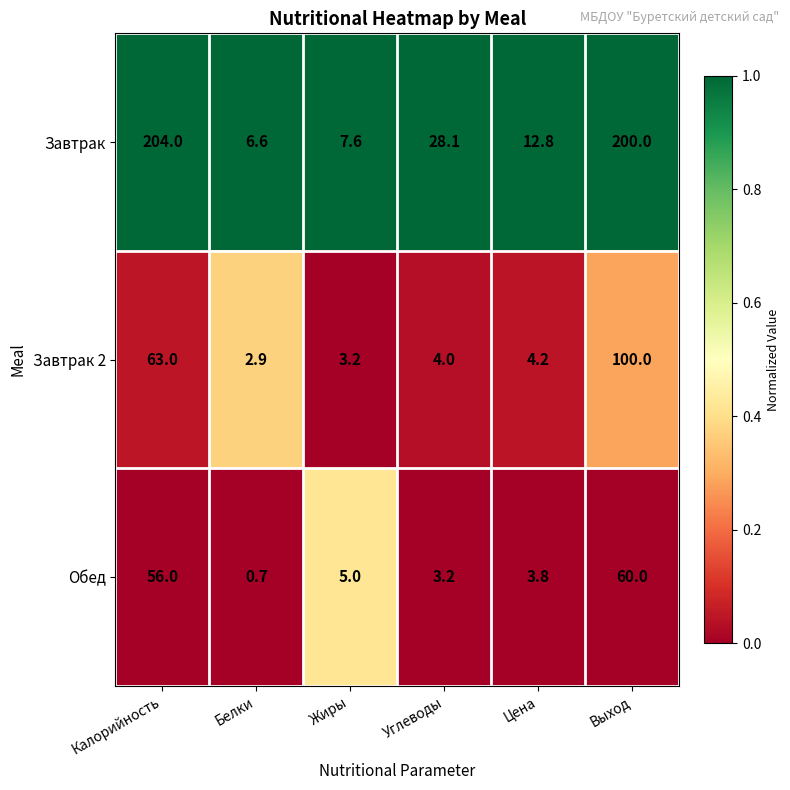

What is the sum of the Завтрак 2 values at Цена and Жиры?

7.4